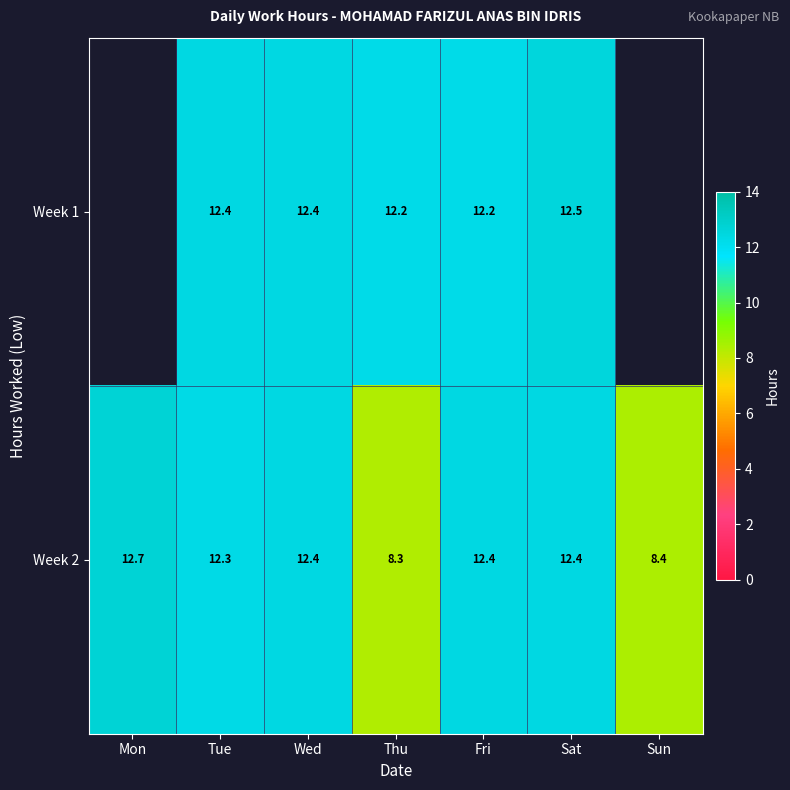

What is the greatest value displayed?

12.7